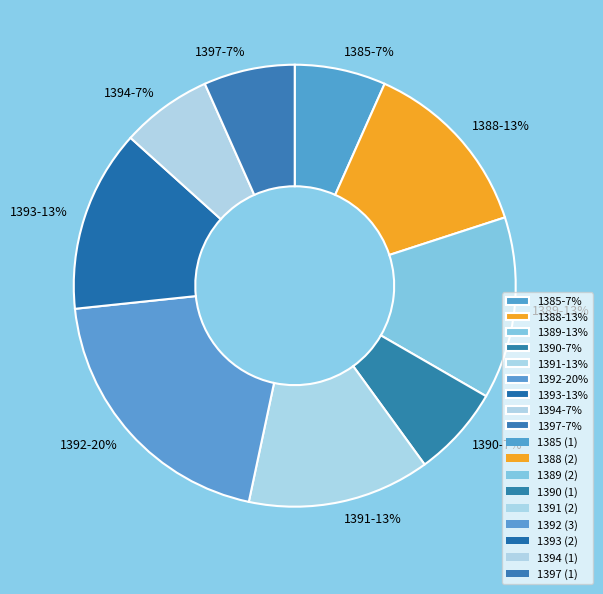

The 1391 slice represents 13% of the pie. True or false?

True